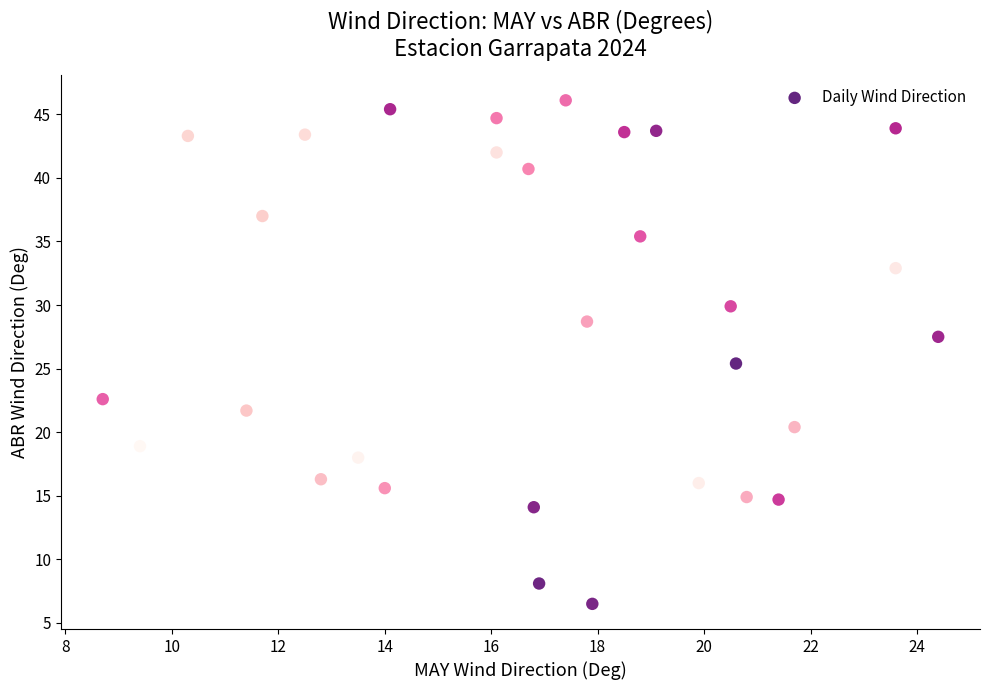

What Y value in the scatter plot is closest to 26?

25.4